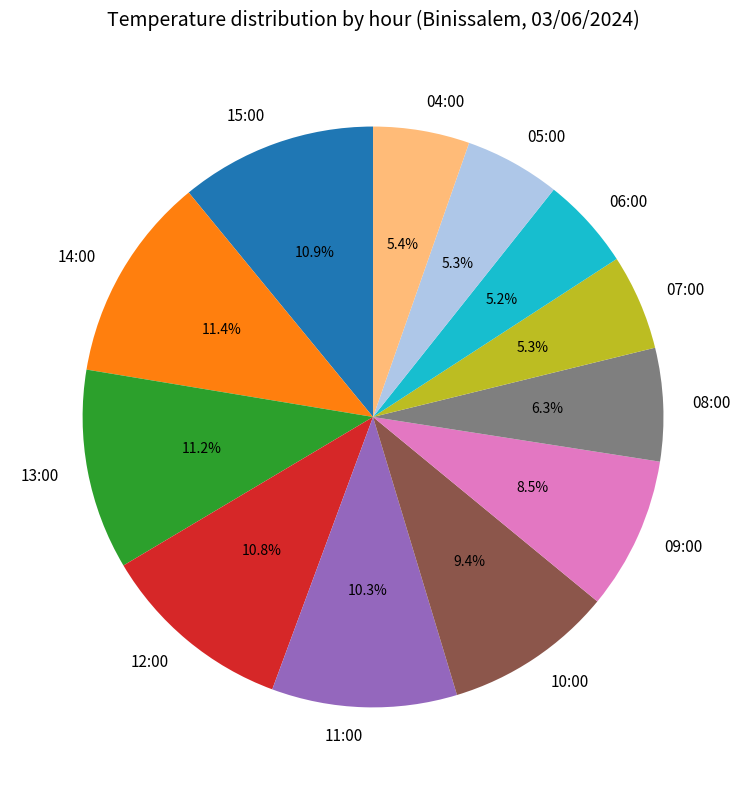

What percentage is NOT represented by 11:00?

89.7%